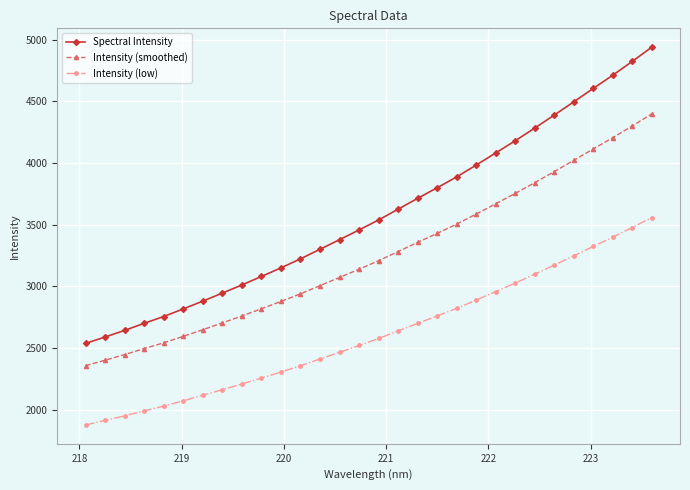

List the series in order of their peak value, highest first.

Spectral Intensity, Intensity (smoothed), Intensity (low)